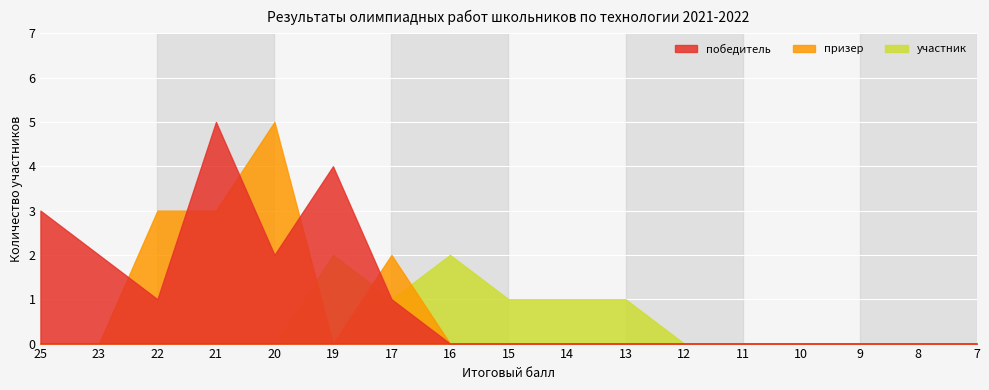

True or false: победитель and участник cross at least once.

False